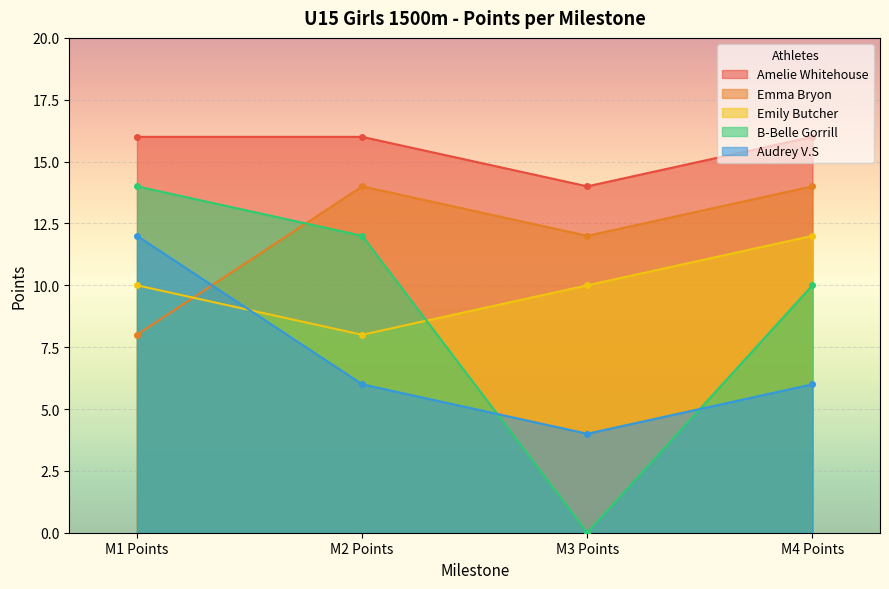

True or false: Emma Bryon has a value of 14 at M4 Points.

True